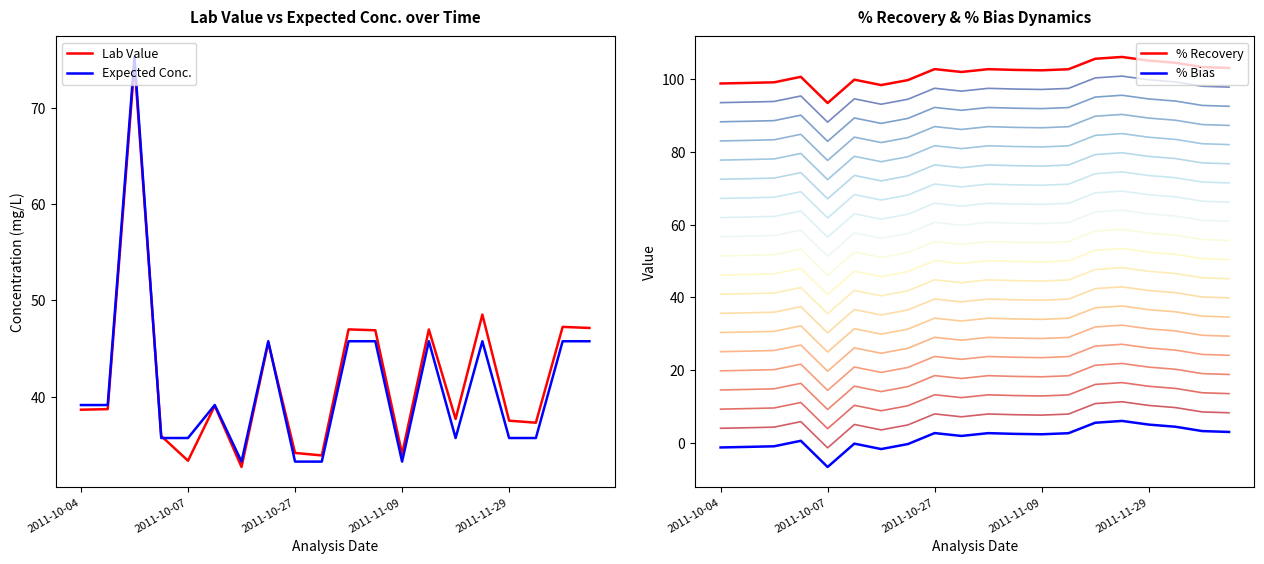

True or false: Expected Conc. has a value of 46.5 at 2011-10-27.

False